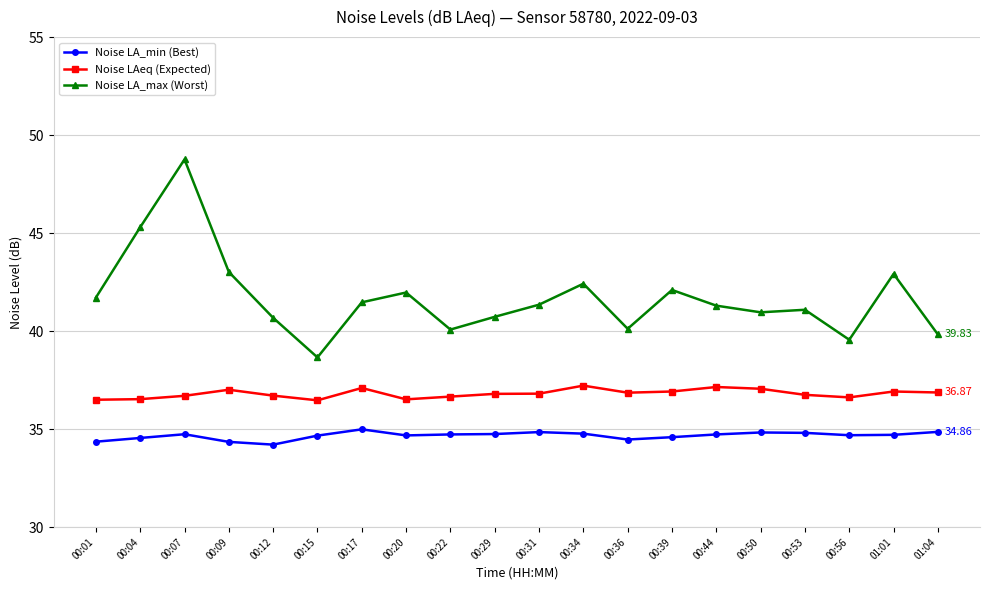

Which series has the largest total across all categories?

Noise LA_max (Worst)